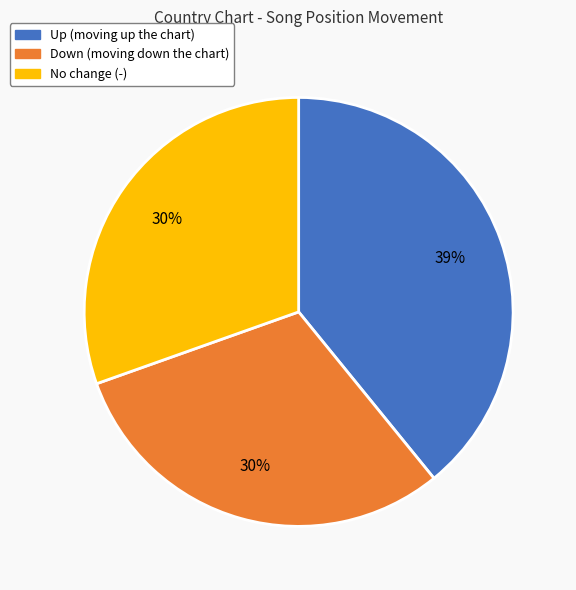

What percentage is the Down (moving down the chart) slice, to the nearest percent?

30%